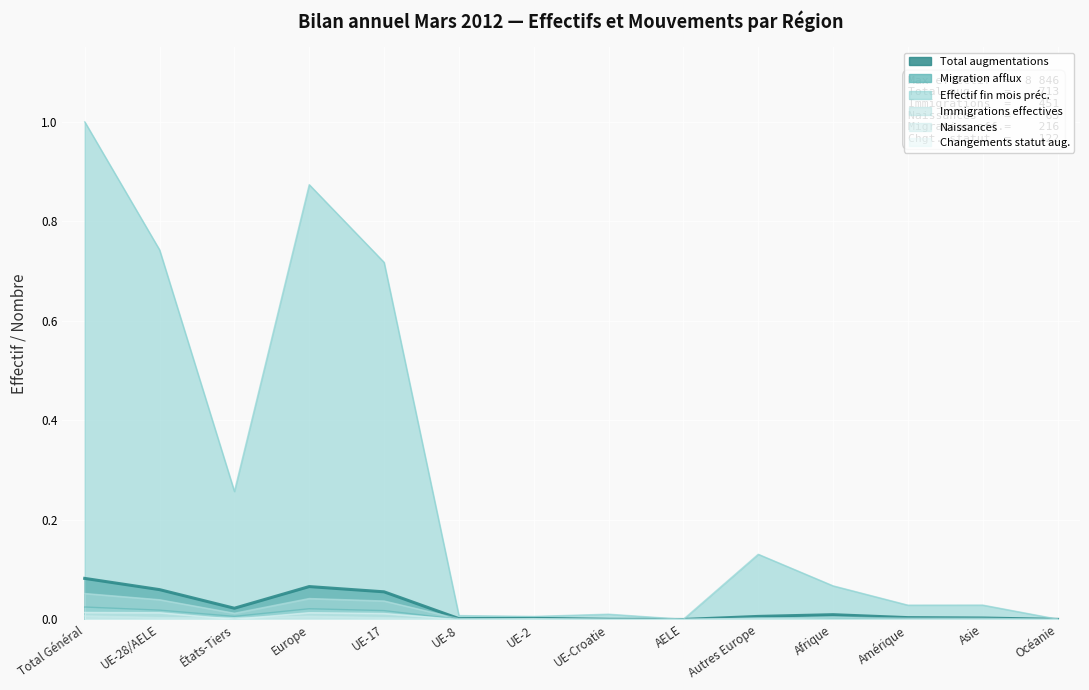

At which category does the chart reach its minimum across all series?

AELE